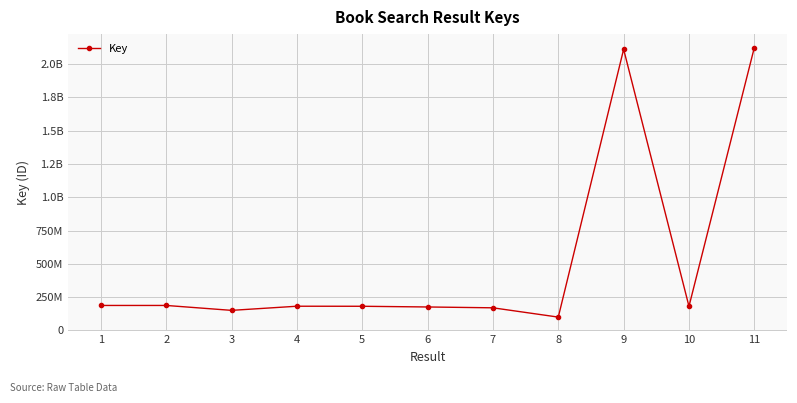

Between 4 and 7, which is larger?

4